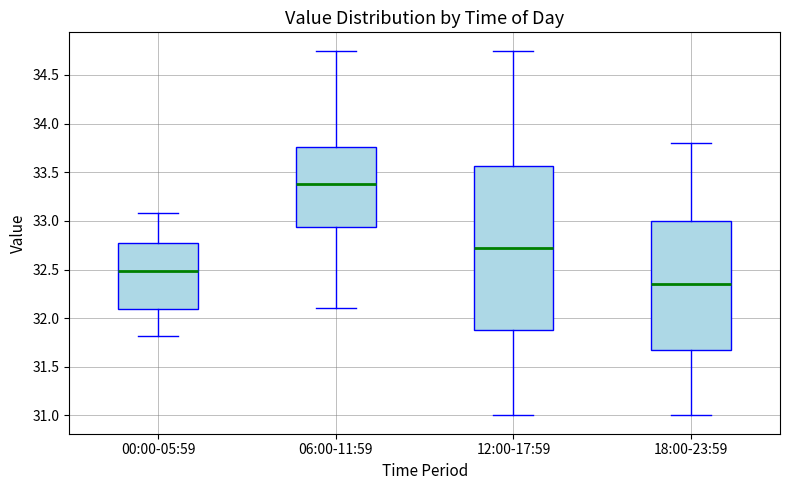

Reading left to right, read every box against the y-axis: the position of its median line, the range the box covers, and the ends of its whiskers. The values are not printed on the chart, so give them approximately, as read against the axis.

00:00-05:59: median 32.50, box 32.10 to 32.80, whiskers 31.80 to 33.10
06:00-11:59: median 33.40, box 32.95 to 33.75, whiskers 32.10 to 34.75
12:00-17:59: median 32.75, box 31.90 to 33.55, whiskers 31.00 to 34.75
18:00-23:59: median 32.35, box 31.70 to 33.00, whiskers 31.00 to 33.80